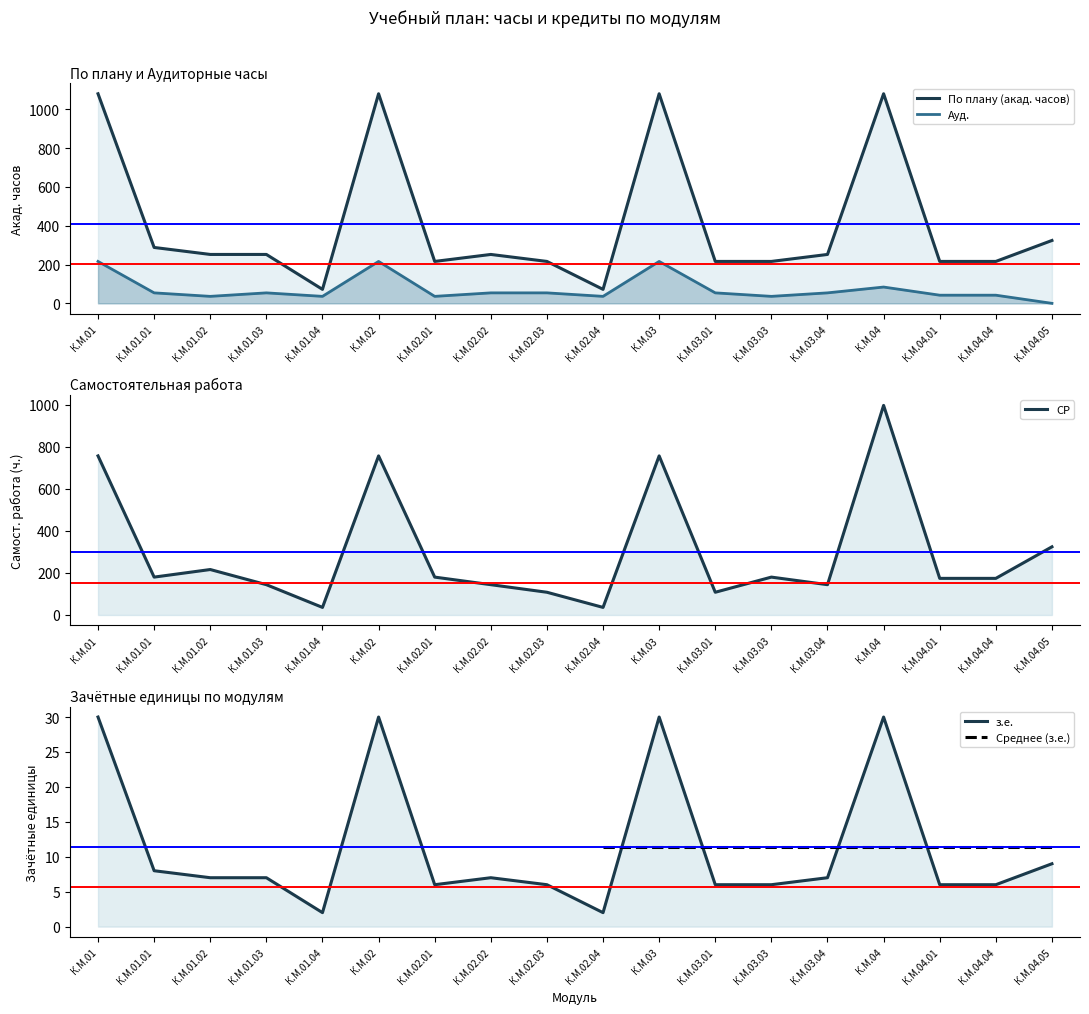

What is the average value of the По плану (акад. часов) series?

410